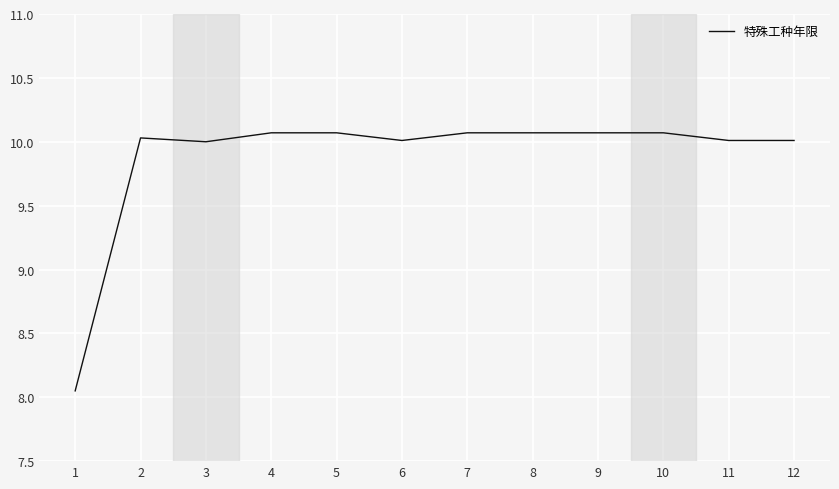

What is the maximum value shown in the chart?

10.1